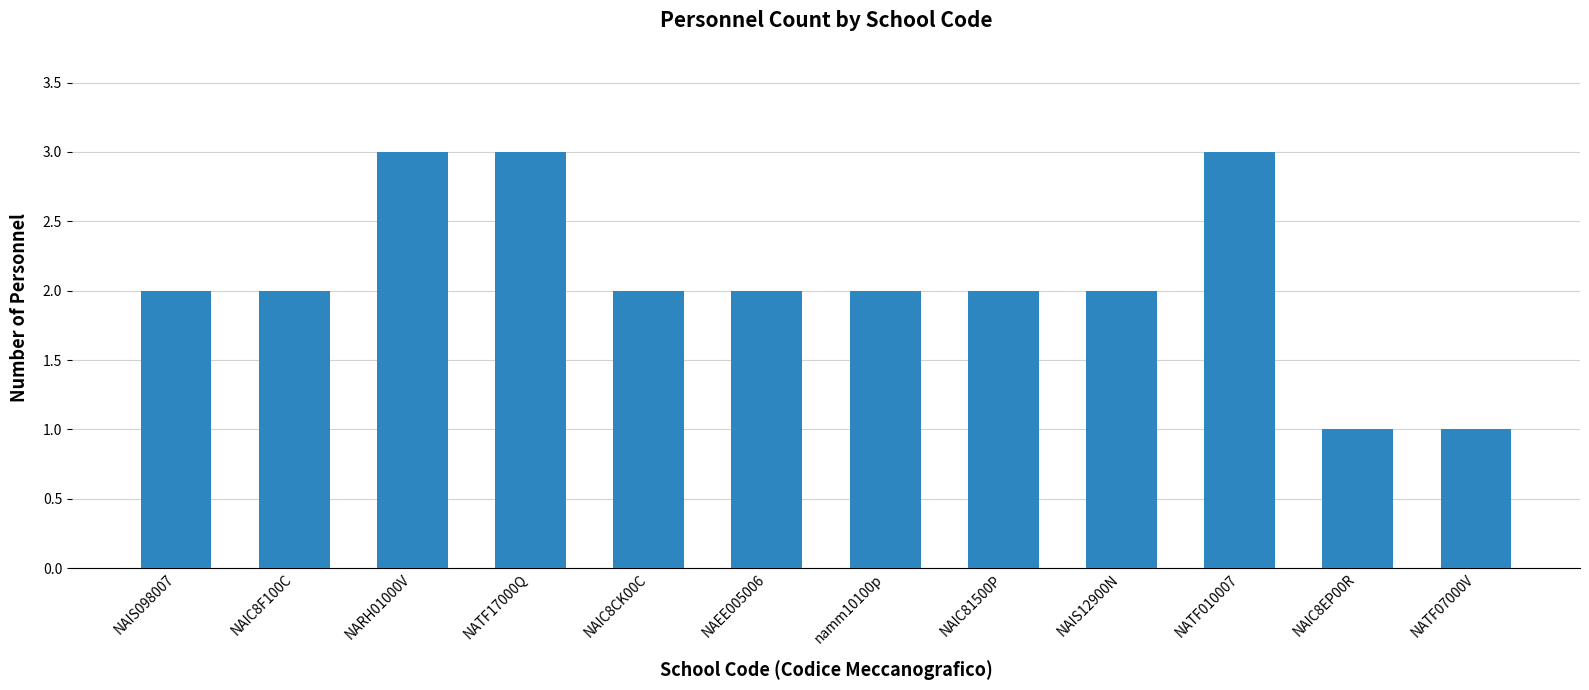

What is the greatest value displayed?

3